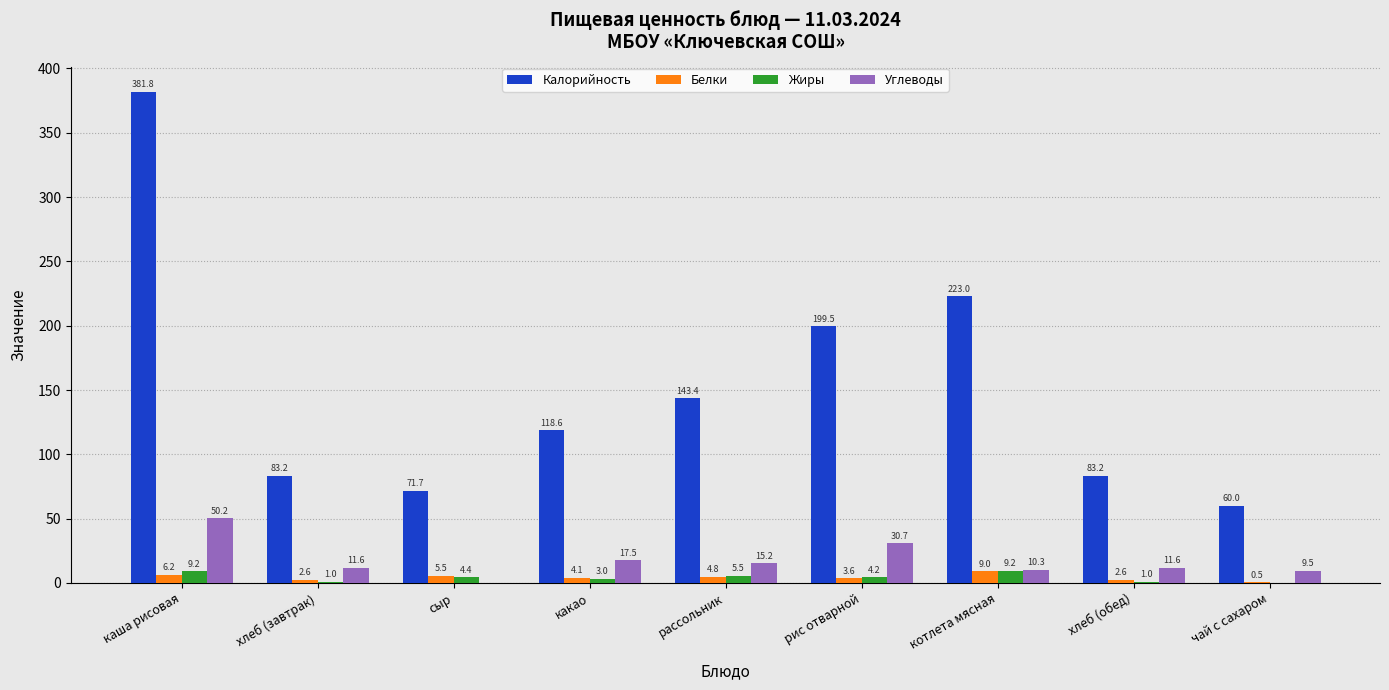

Which label corresponds to the largest value in the chart?

каша рисовая